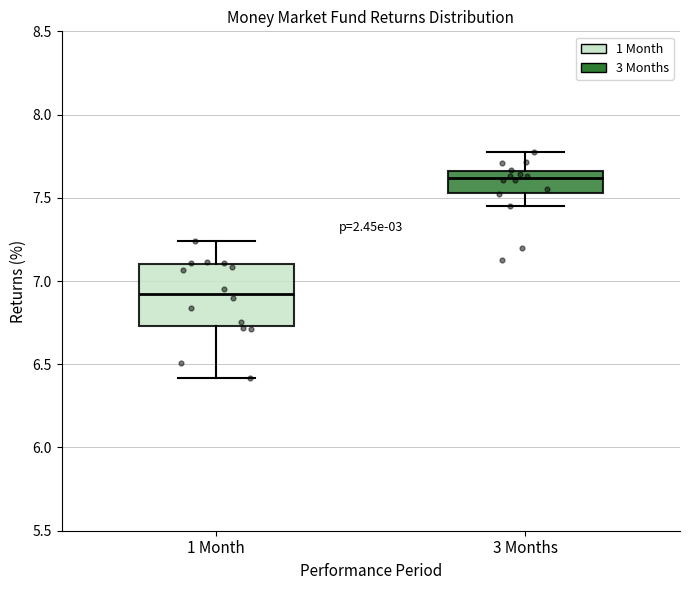

Which box is the tallest, from its lower edge to its upper edge?

1 Month